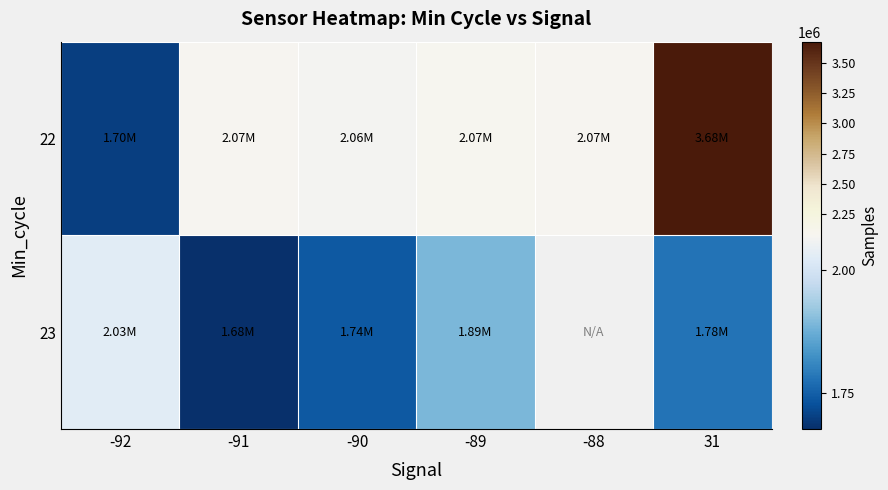

Which series has the largest range (max minus min)?

22